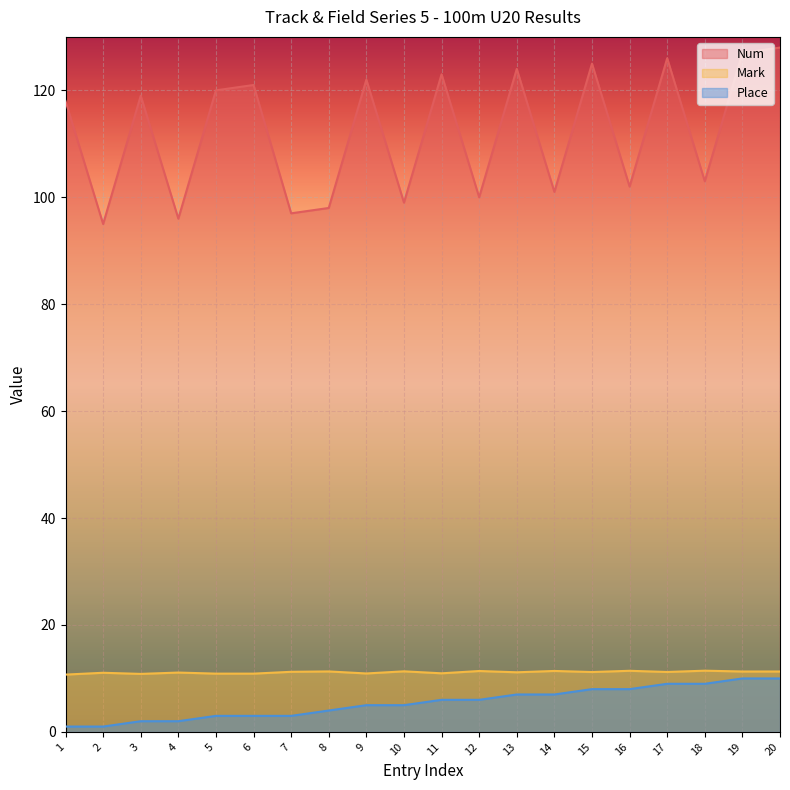

What is the value of the Num point at the 6th from the left?

121.0